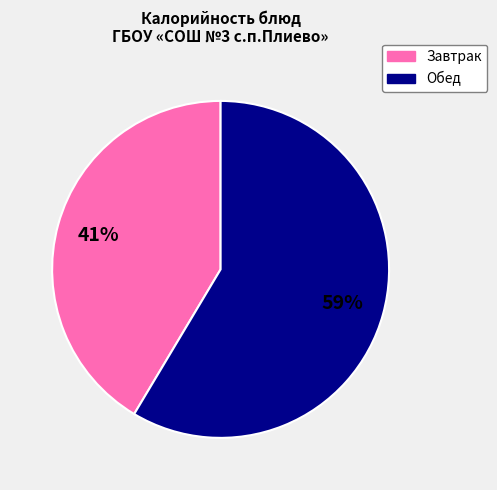

Does any single category account for the majority?

Yes